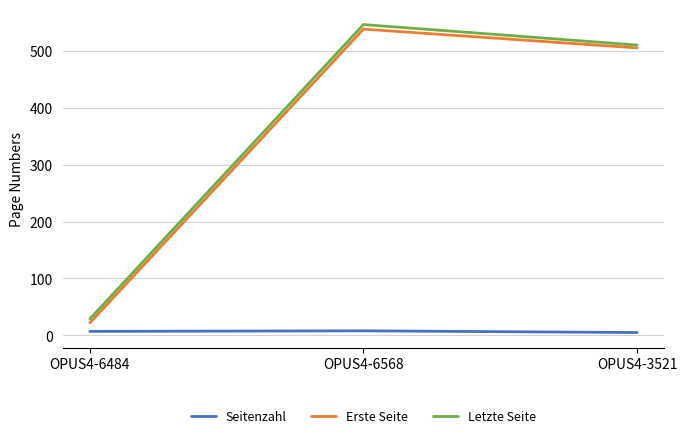

Is it true that Erste Seite equals 22 at OPUS4-6484?

True